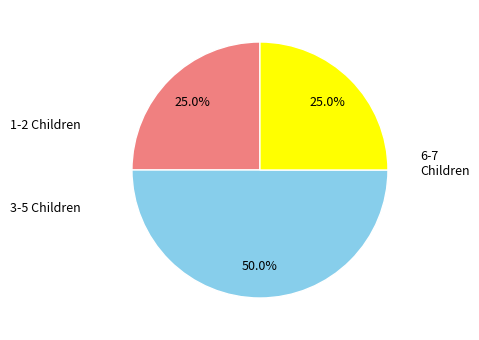

How many slices are in this pie chart?

3